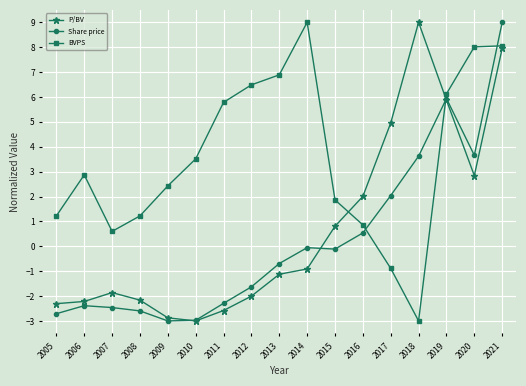

At which label does P/BV first exceed -1?

2014